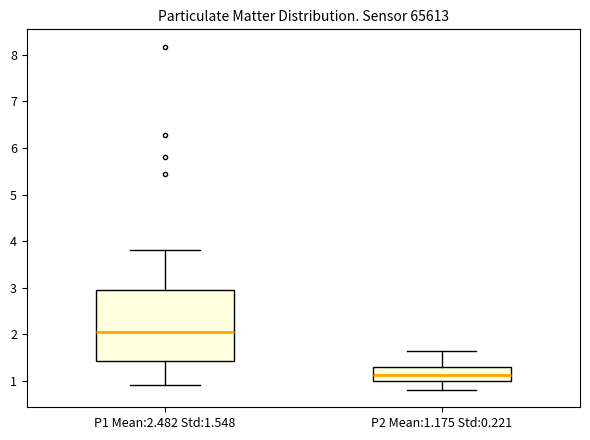

Reading left to right, transcribe this box plot: for each box, give where its median line is, the range the box spans, and where its two whiskers end, as read against the y-axis. The values are not printed on the chart, so give them approximately, as read against the axis.

P1 Mean:2.482 Std:1.548: median 2.1, box 1.4 to 3.0, whiskers 0.9 to 3.8
P2 Mean:1.175 Std:0.221: median 1.1, box 1.0 to 1.3, whiskers 0.8 to 1.7